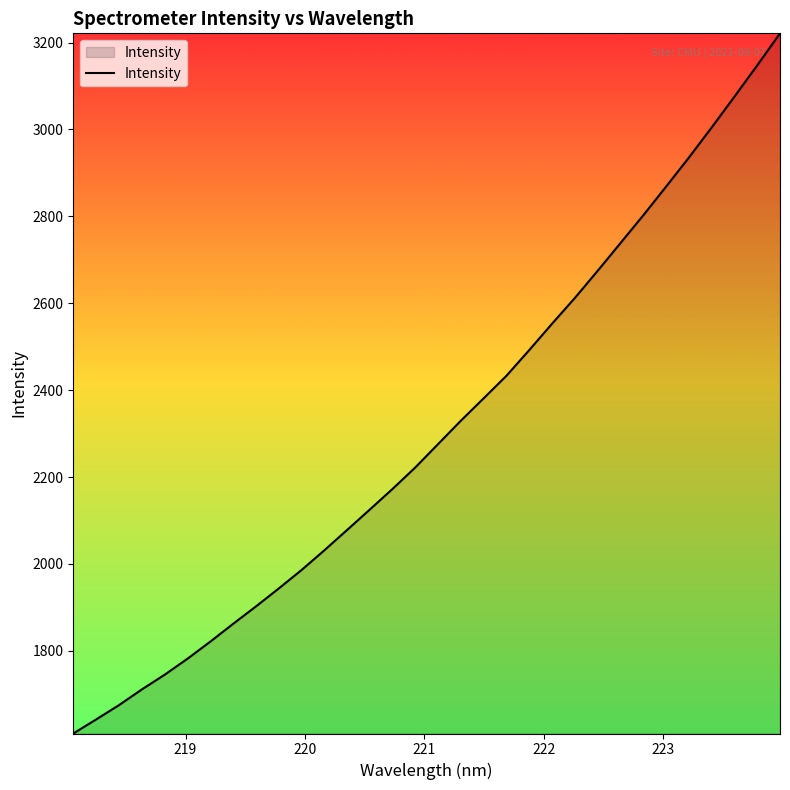

What is the maximum value shown in the chart?

3221.3